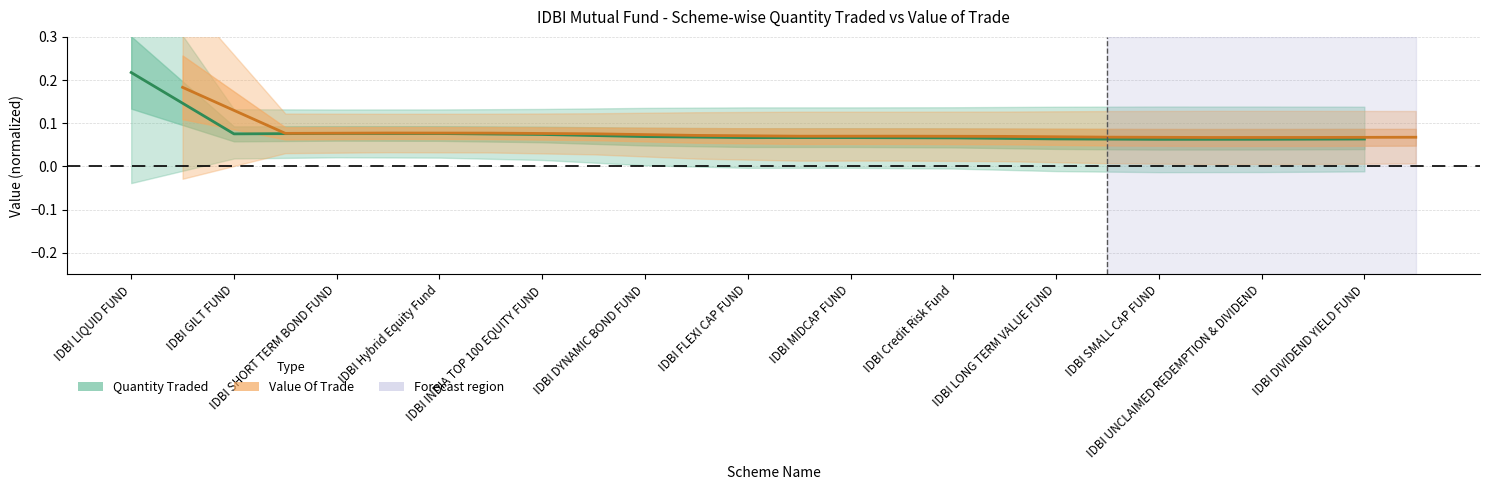

What is the value of the Value Of Trade point at the 2nd from the left?

0.1